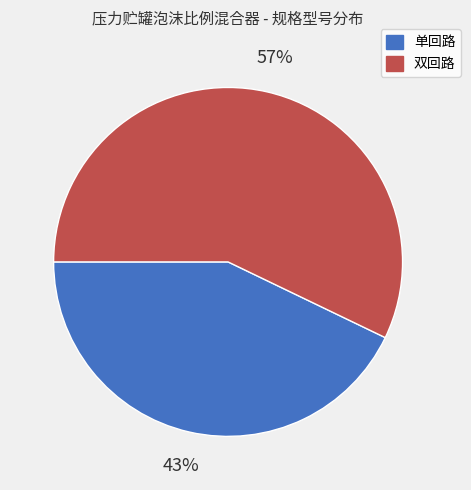

To the nearest percent, what is the difference between the largest and smallest slice percentages?

14%